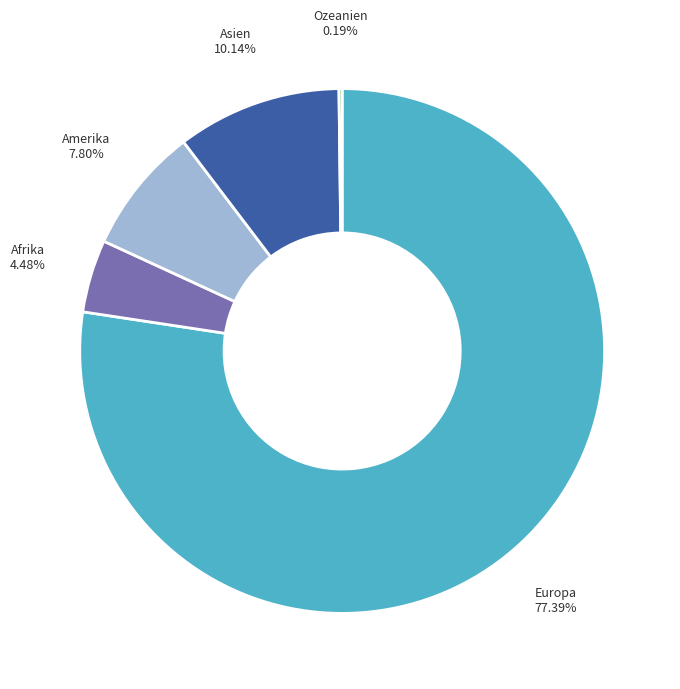

Does any single category account for the majority?

Yes